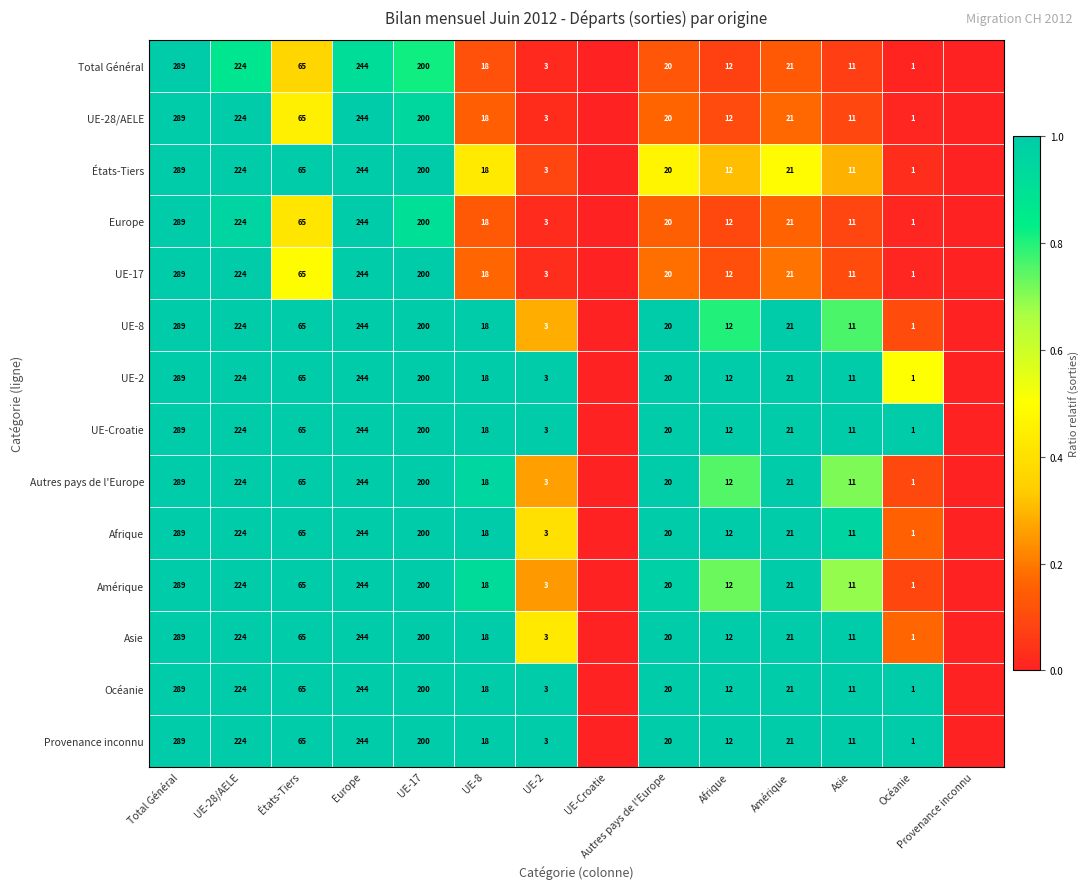

What is the difference between the Afrique values at Asie and UE-2?

8